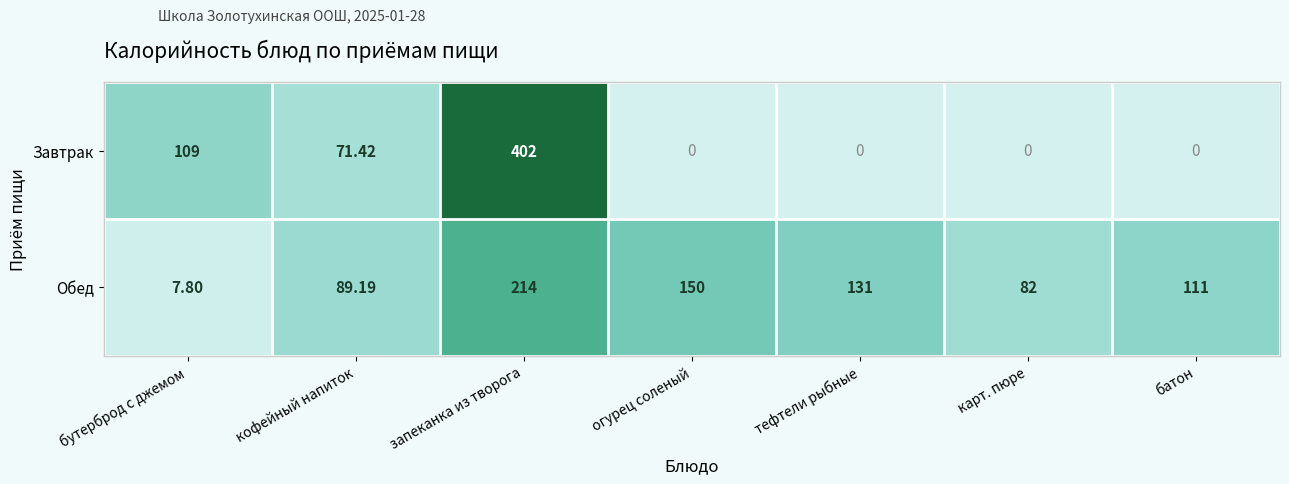

Is the value of Завтрак at бутерброд с джемом greater than the value of Обед at запеканка из творога?

No